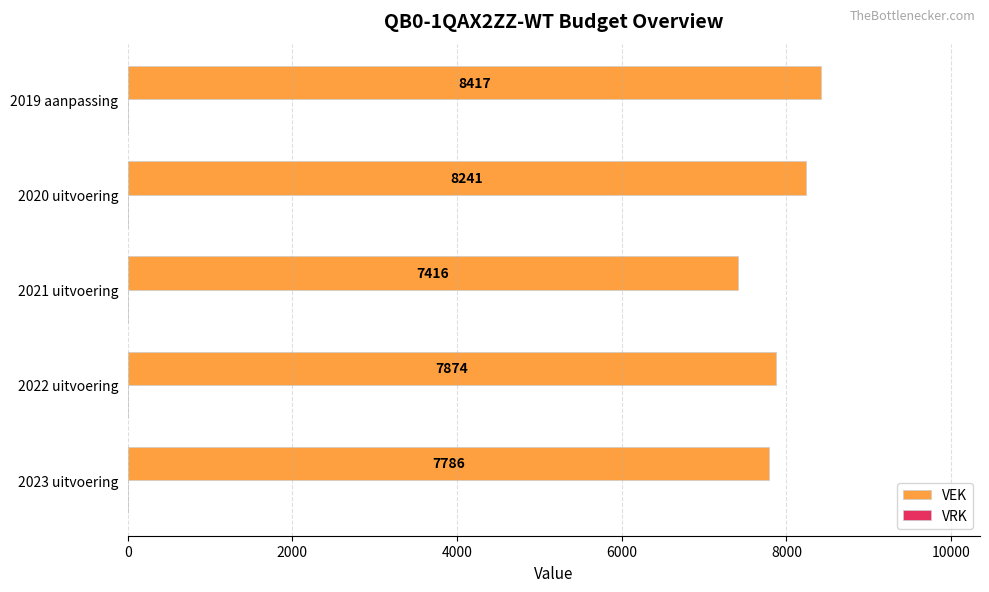

What is the approximate value at 2022 uitvoering, to the nearest 10?

7870